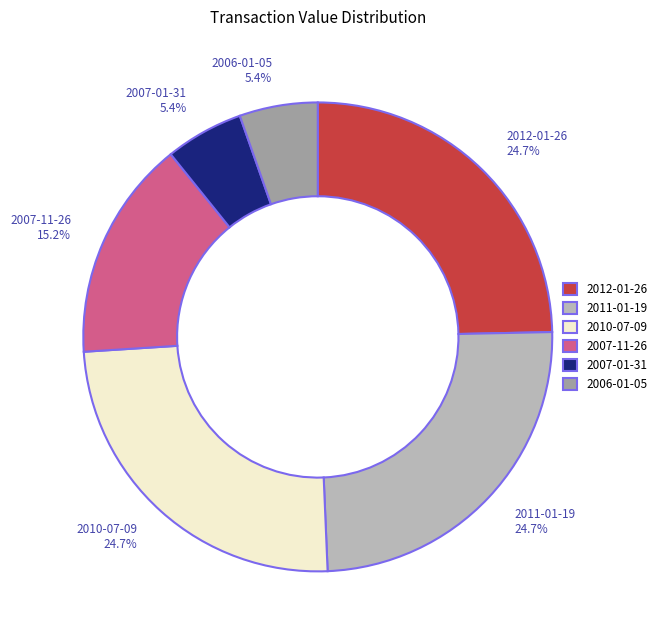

Approximately how many times larger is the value at 2007-11-26 compared to 2006-01-05?

2.8